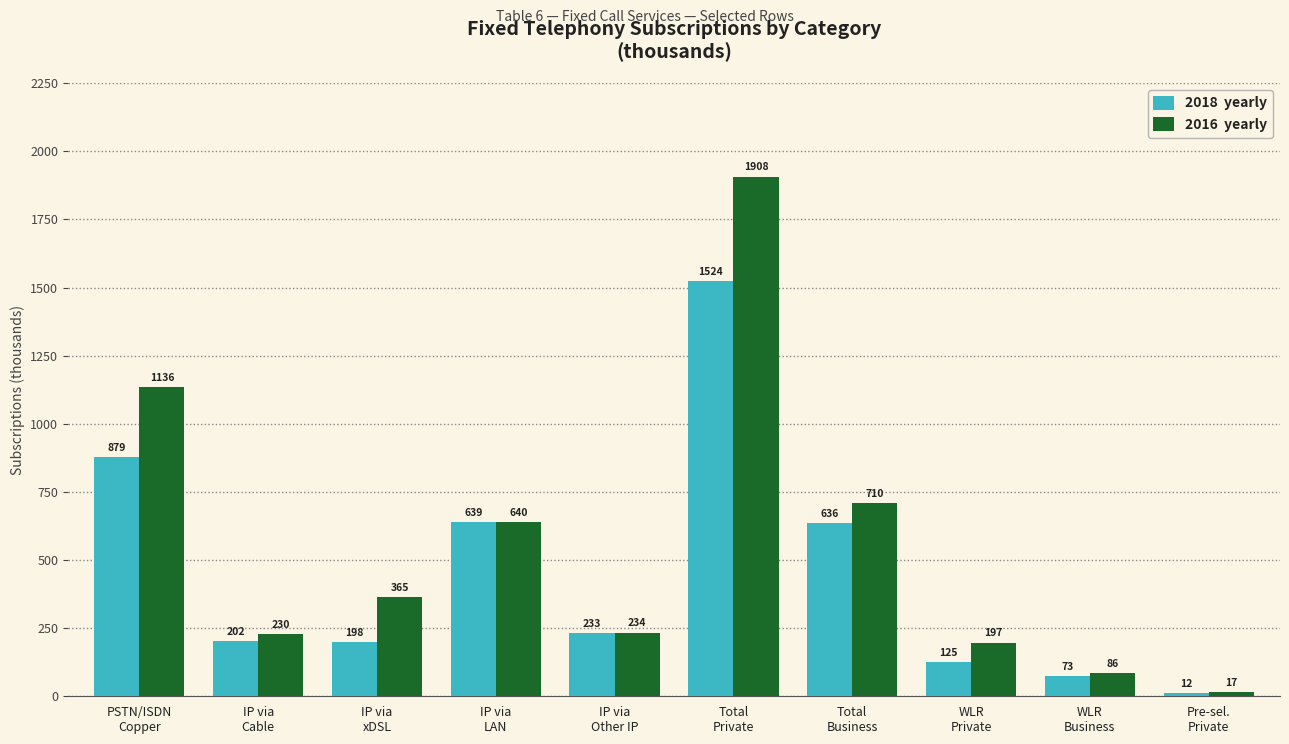

What is the smallest value displayed?

12.4